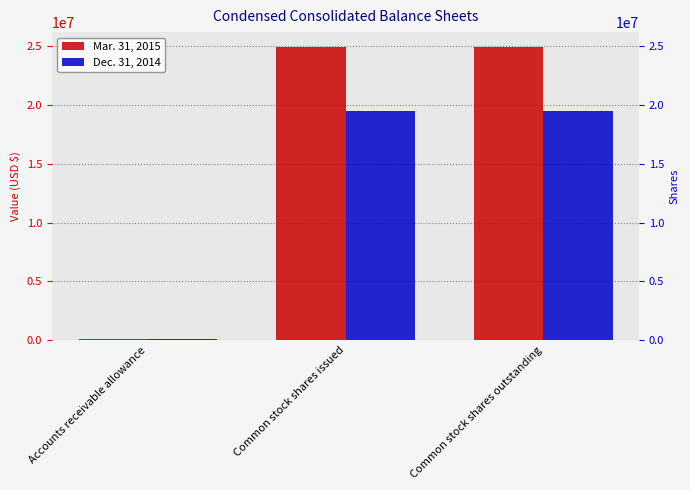

What position from the left is Common stock shares outstanding?

3